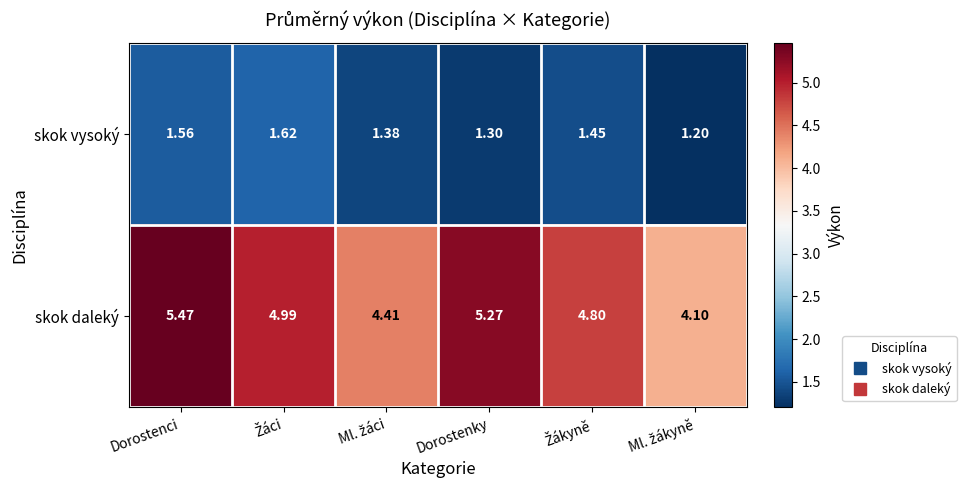

At how many categories does at least one series exceed 3?

6